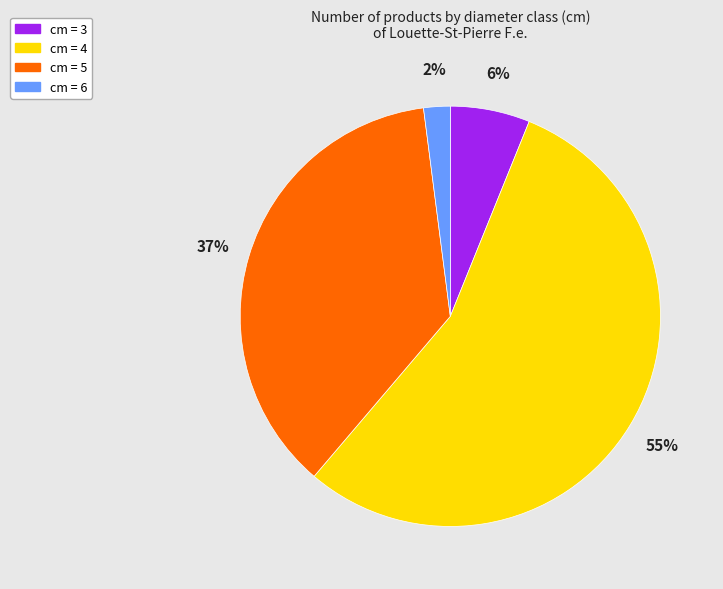

To the nearest percent, what is the difference between the cm = 6 and cm = 5 slice percentages?

35%